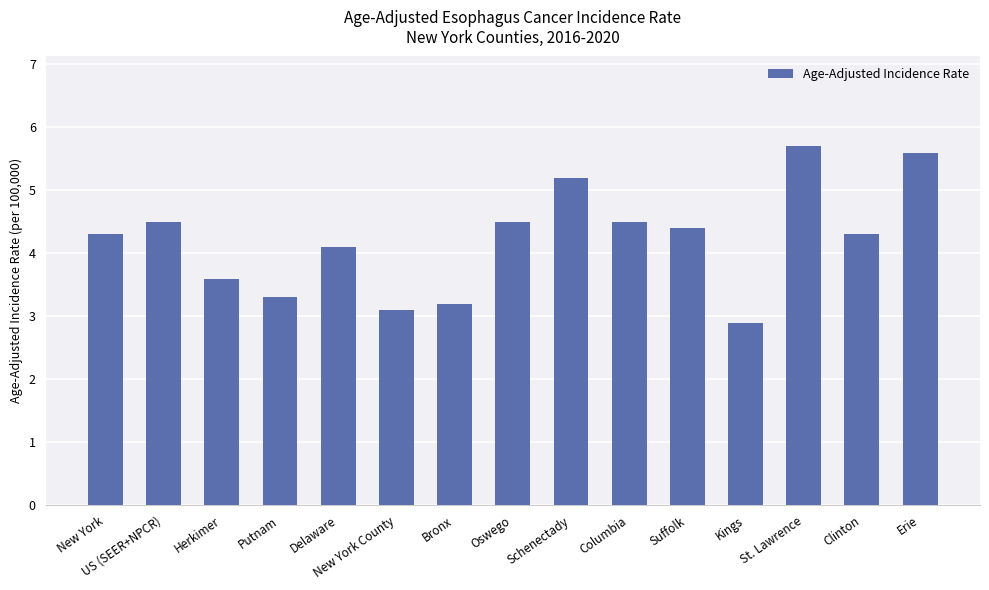

Is it true that the value at Putnam is 3.3?

True